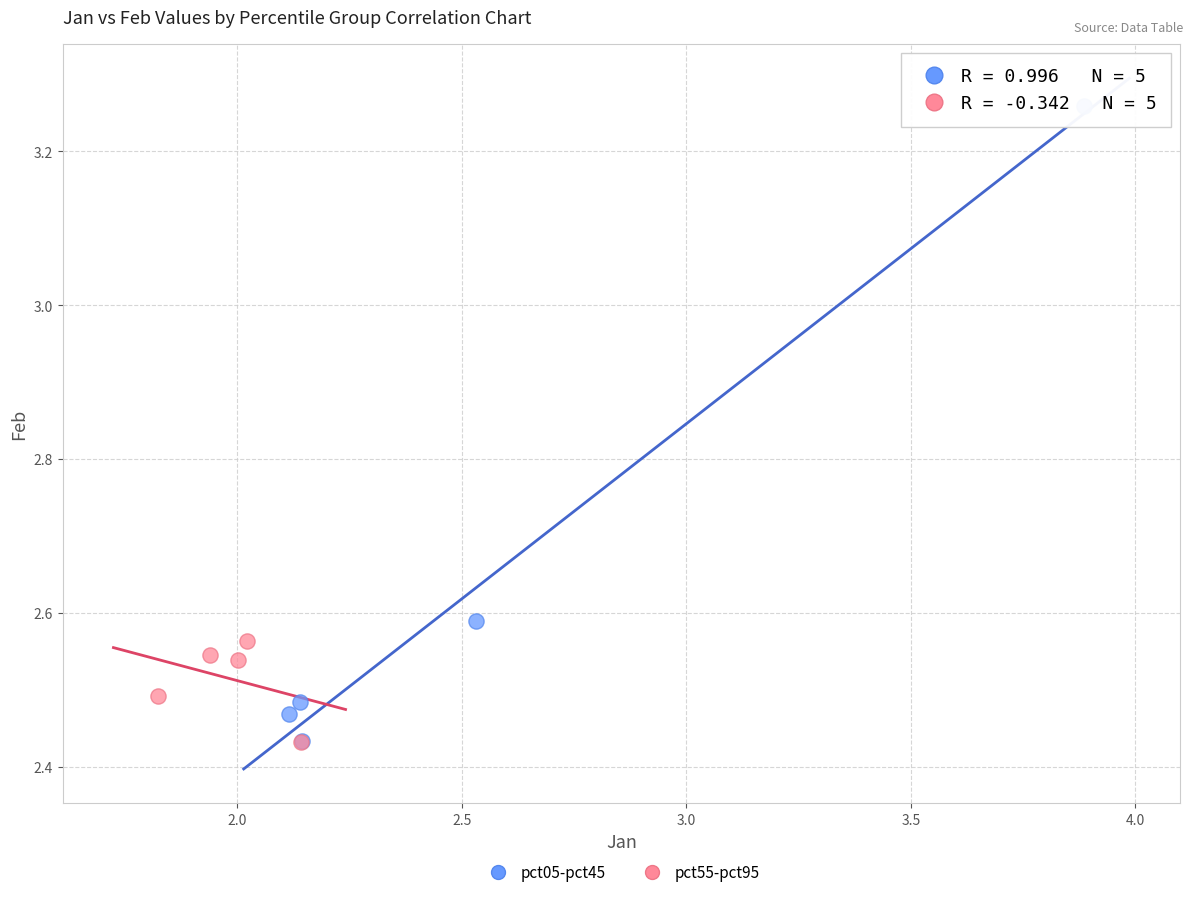

Which series reaches the maximum Y coordinate?

pct05-pct45